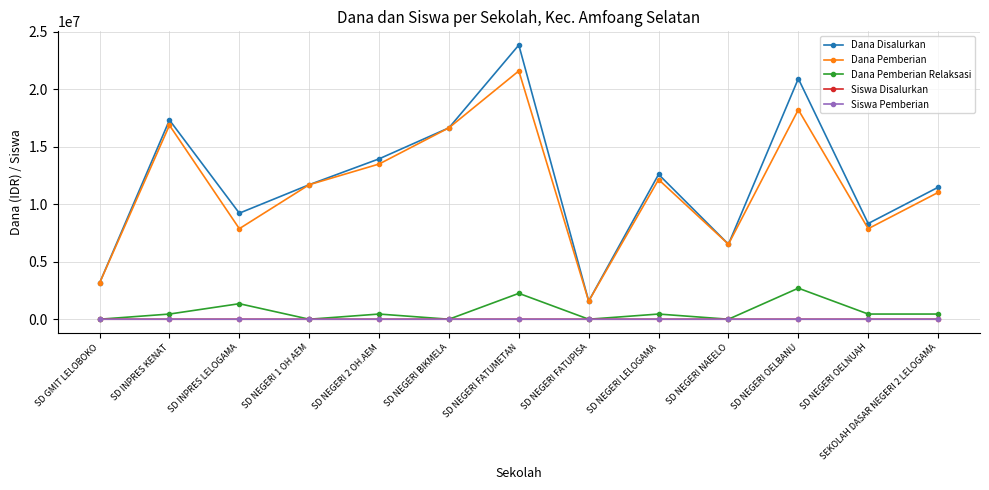

What is the difference between the maximum and second lowest values in the Dana Disalurkan series?

20700000